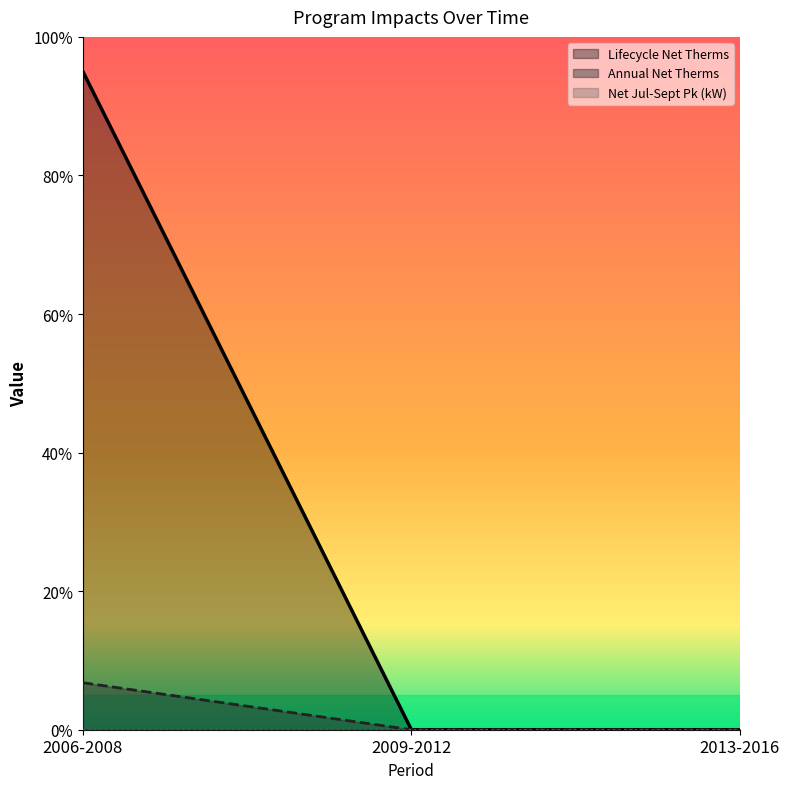

At 2013-2016, list the series in order from smallest to largest.

Annual Net Therms, Lifecycle Net Therms